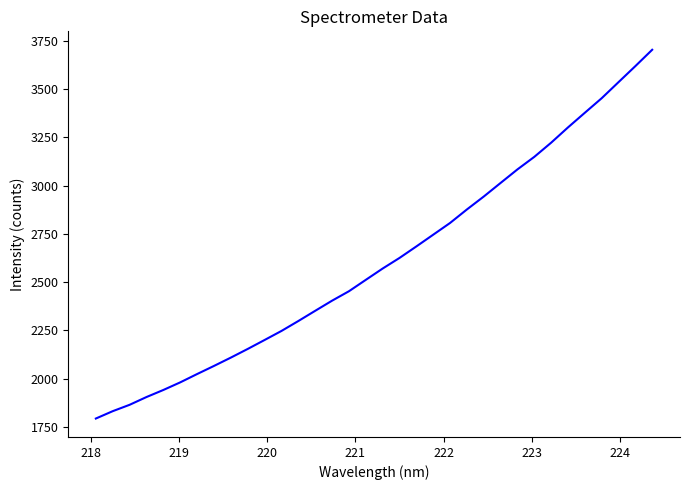

What is the greatest value displayed?

3704.2